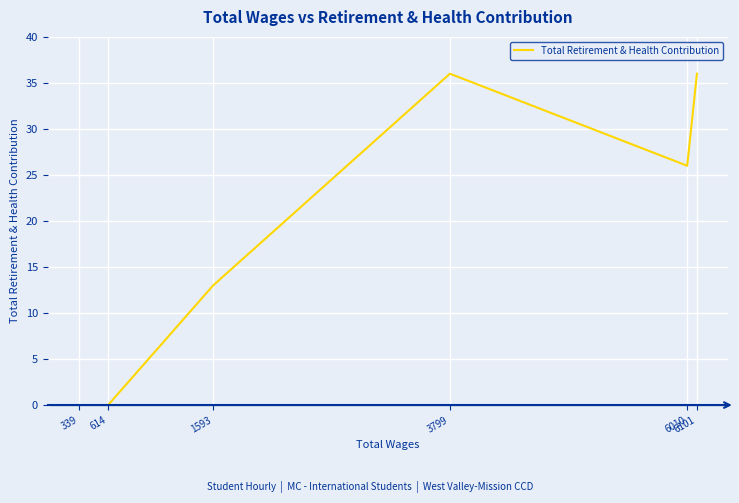

At which category does the data reach its first local peak?

3799